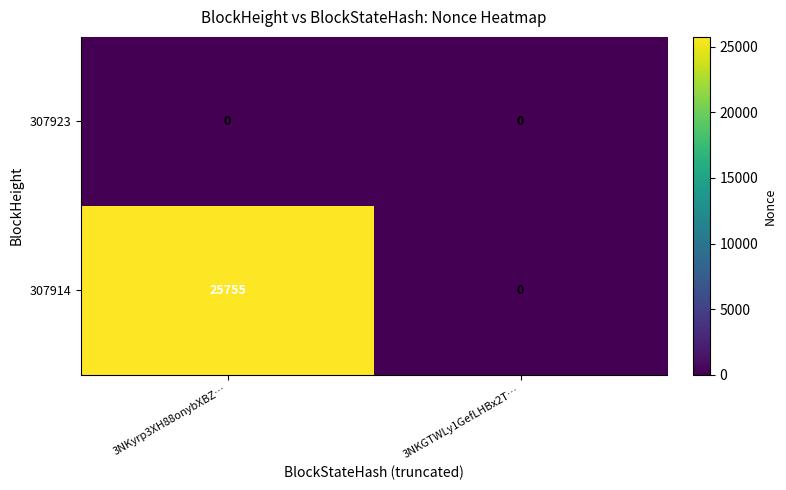

Reading left to right, transcribe all the data shown in this chart.

307923: 0	0
307914: 25755	0